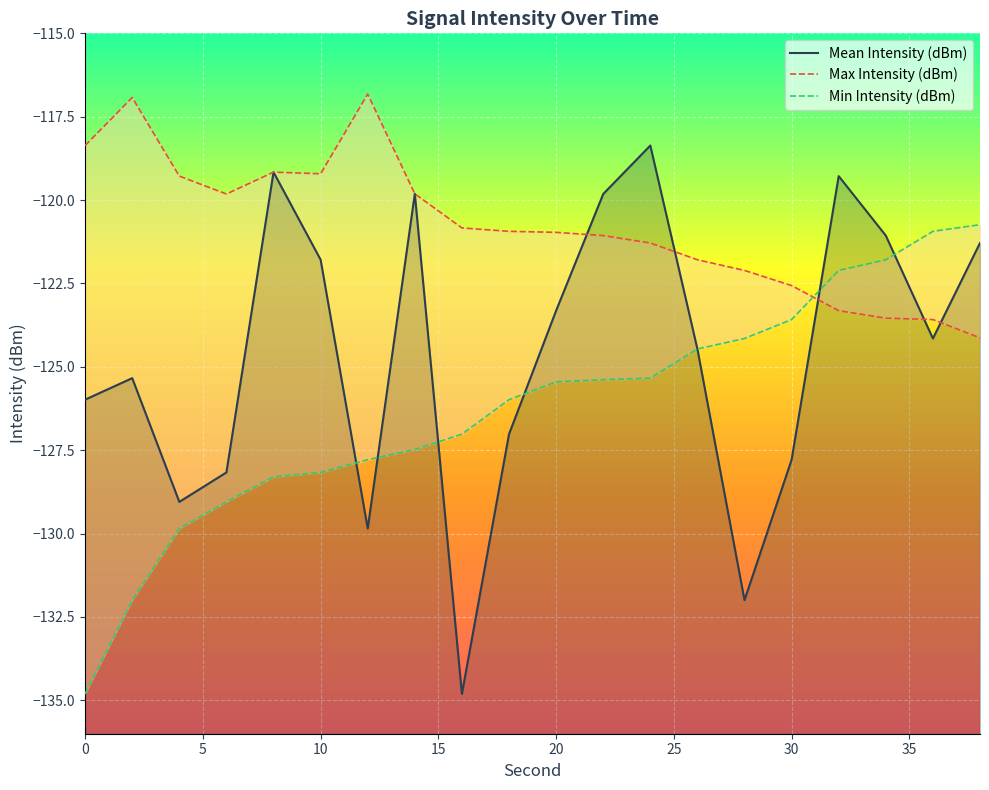

List the labels in order of Max Intensity (dBm) value, smallest first.

38, 36, 34, 32, 30, 28, 26, 24, 22, 20, 18, 16, 6, 14, 4, 10, 8, 0, 2, 12